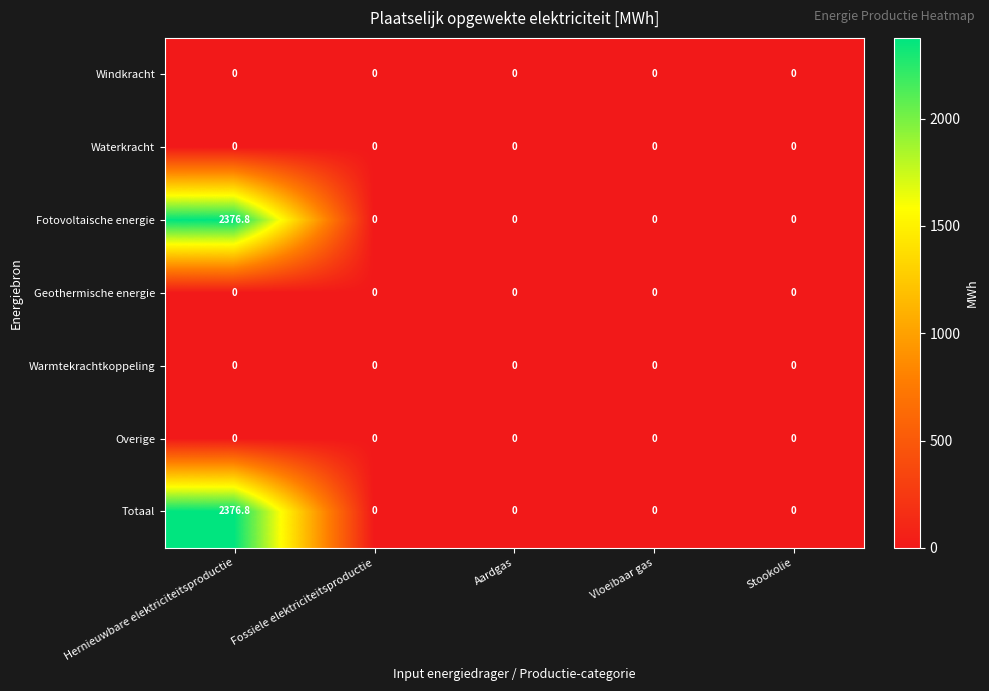

Count the number of data series in this chart.

7